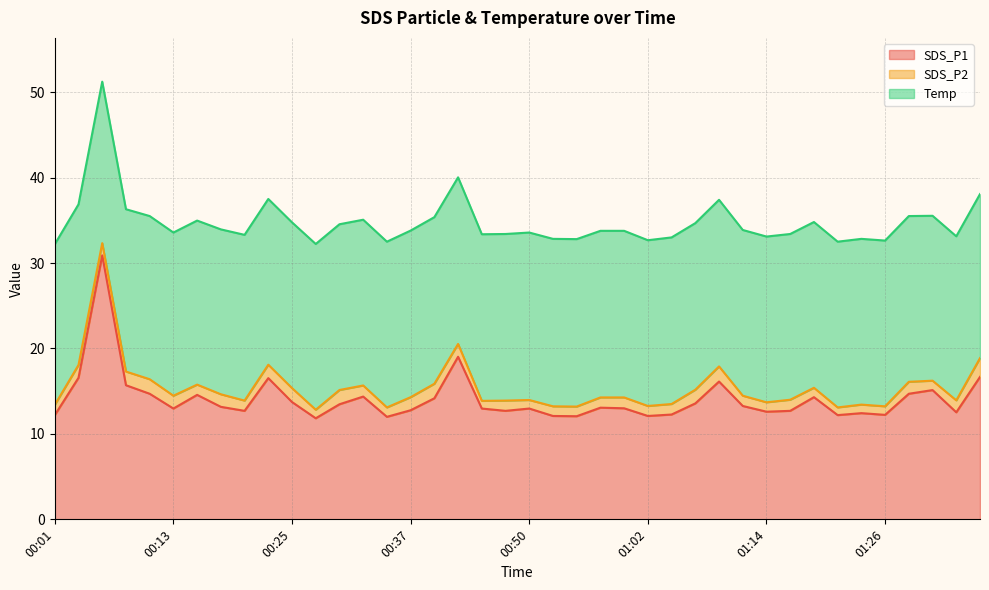

What is the sum of the SDS_P2 values at 01:07 and 00:23?

3.2